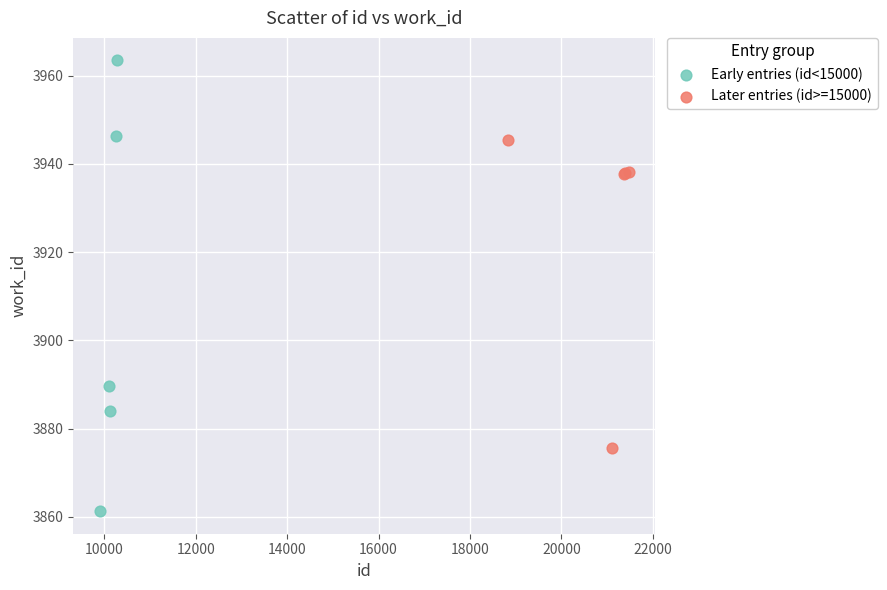

Which series contains the highest Y value?

Early entries (id<15000)